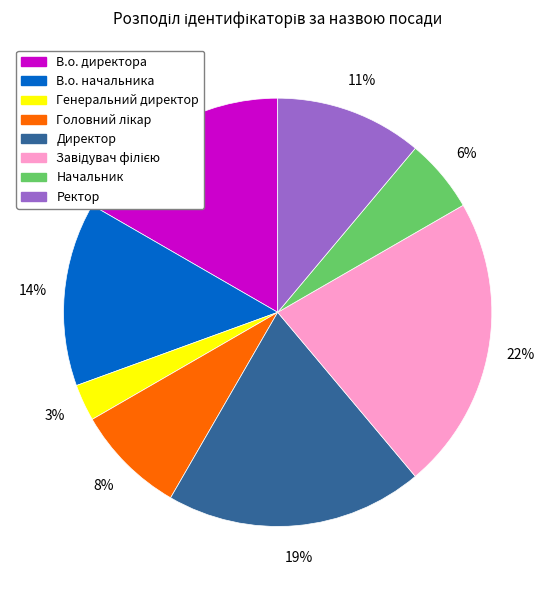

To the nearest percent, what is the combined percentage of Ректор and В.о. начальника?

25%